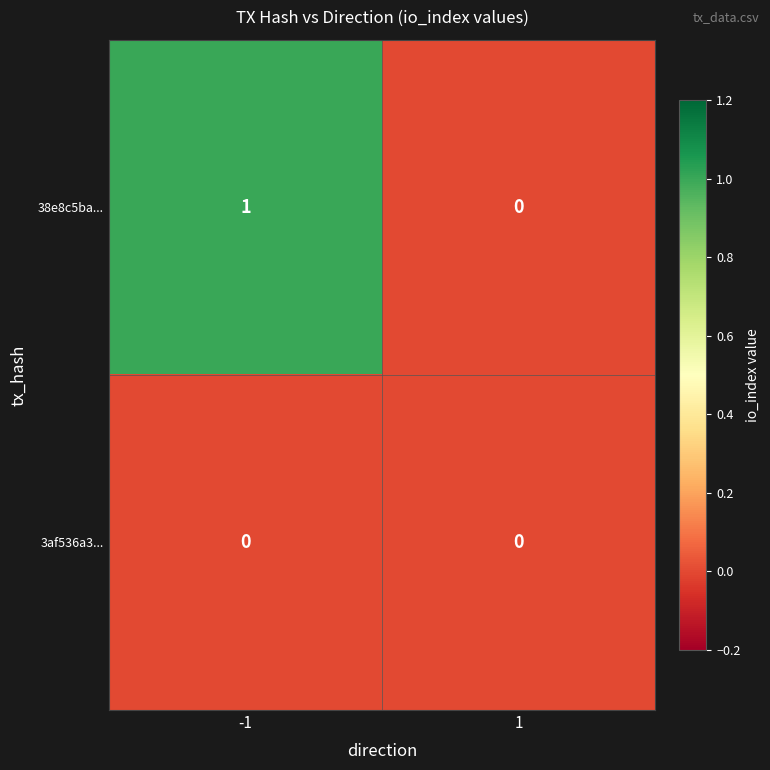

Which series has the largest range (max minus min)?

38e8c5ba...